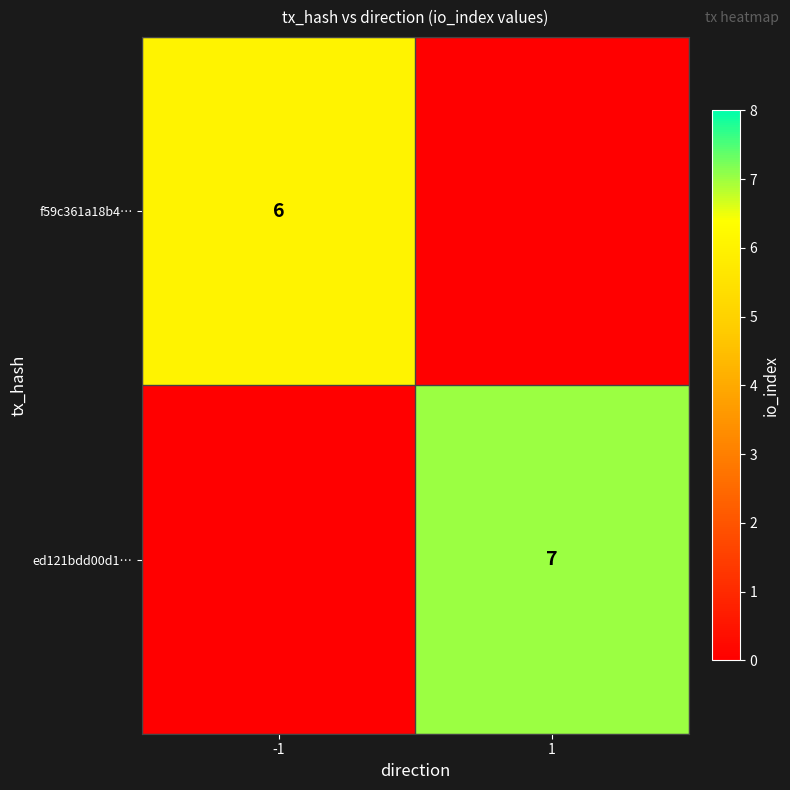

The value of f59c361a18b4… at -1 is 6. True or false?

True